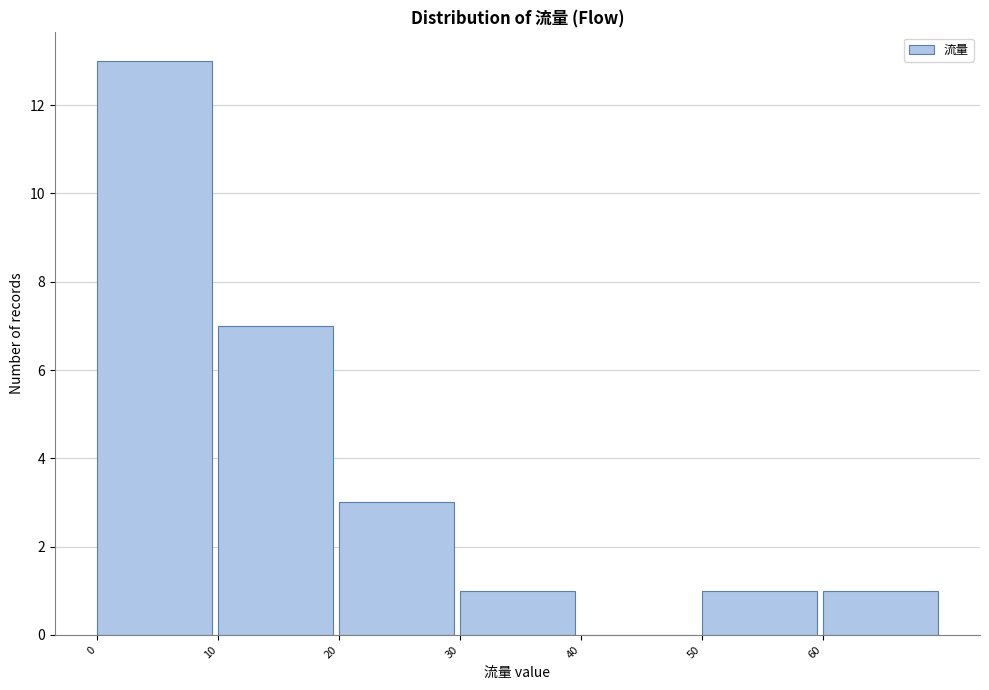

What is the height of the bar covering 20 to 30 on the x-axis? The values are not printed on the chart, so give them approximately, as read against the axis.

3